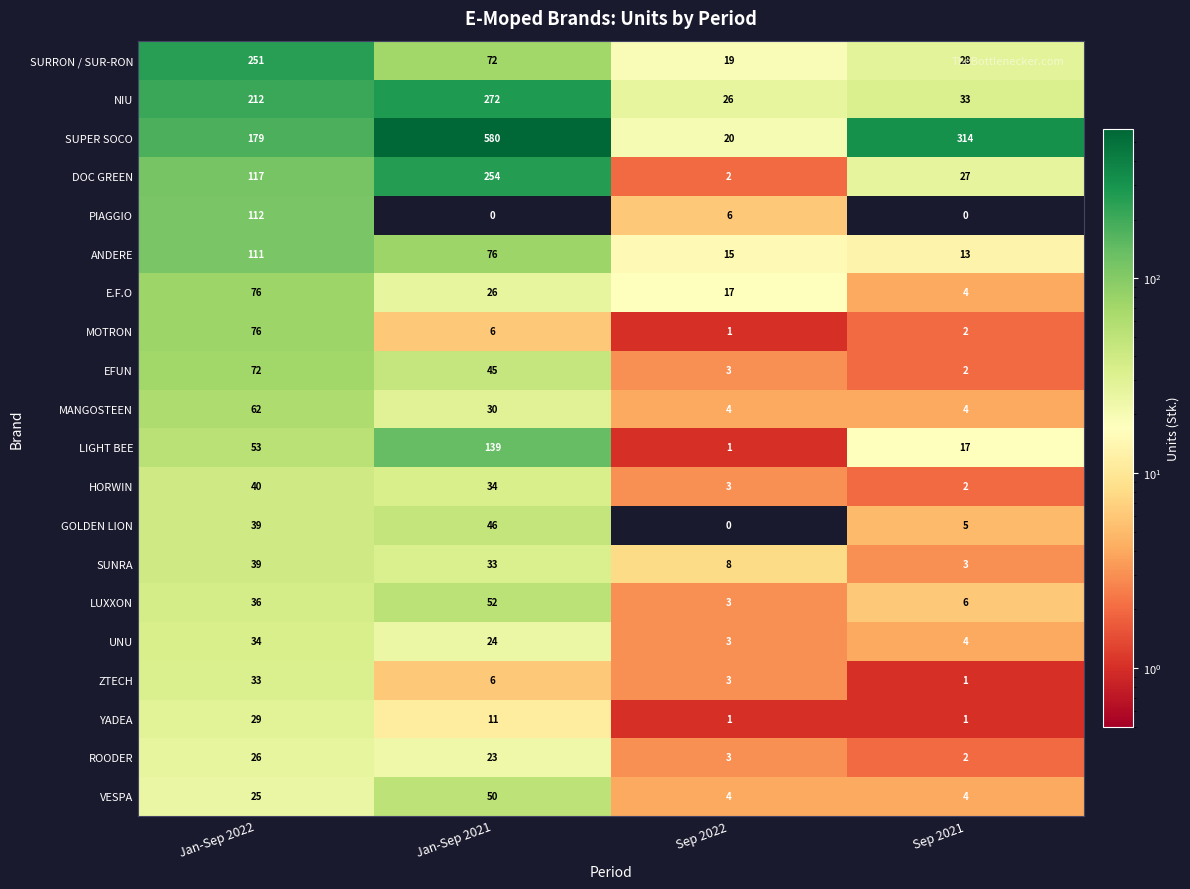

Rank the categories by SUNRA value from lowest to highest.

Sep 2021, Sep 2022, Jan-Sep 2021, Jan-Sep 2022